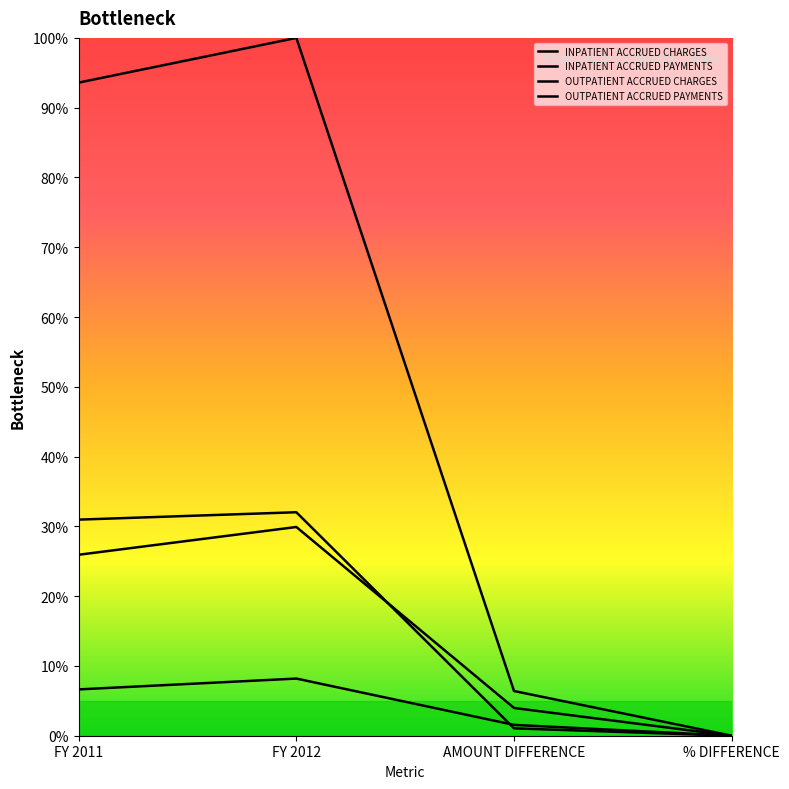

Rank the series at FY 2011 from highest to lowest value.

INPATIENT ACCRUED CHARGES, INPATIENT ACCRUED PAYMENTS, OUTPATIENT ACCRUED CHARGES, OUTPATIENT ACCRUED PAYMENTS